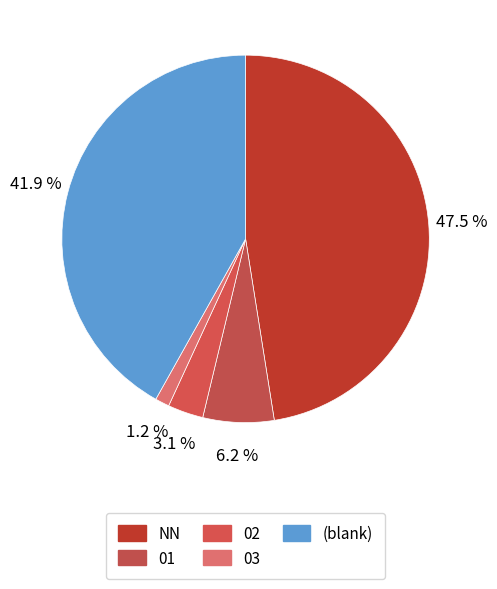

How many segments does this pie chart have?

5